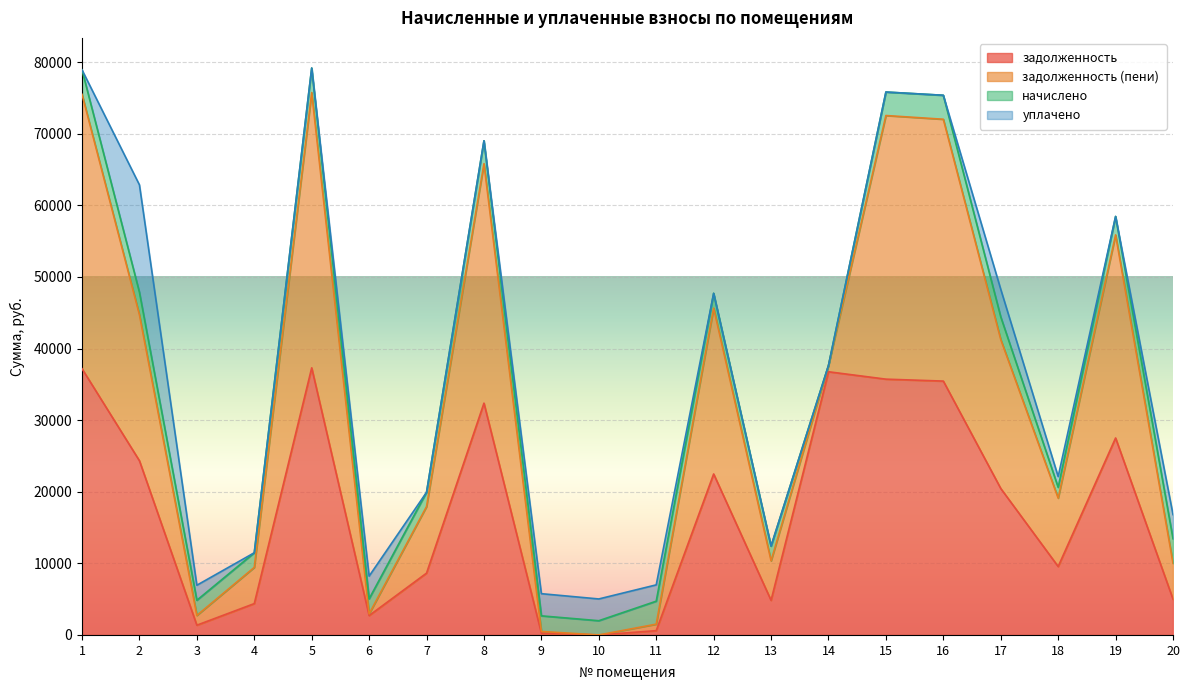

Between which two adjacent categories do задолженность (пени) and уплачено first intersect?

2 and 3